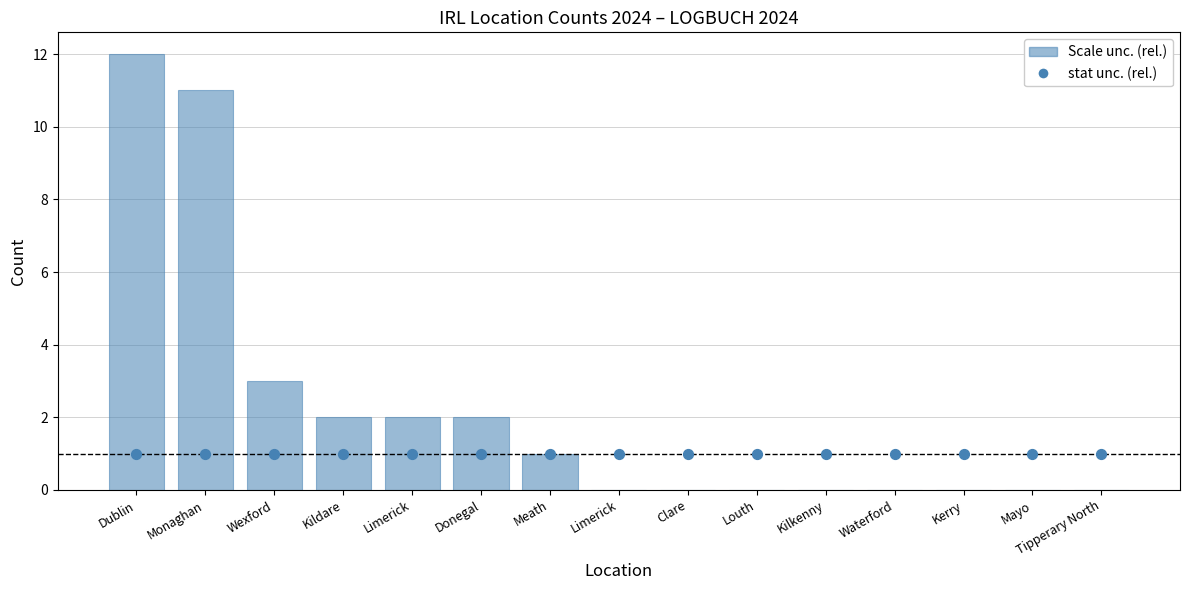

At how many categories does at least one series exceed 10?

2